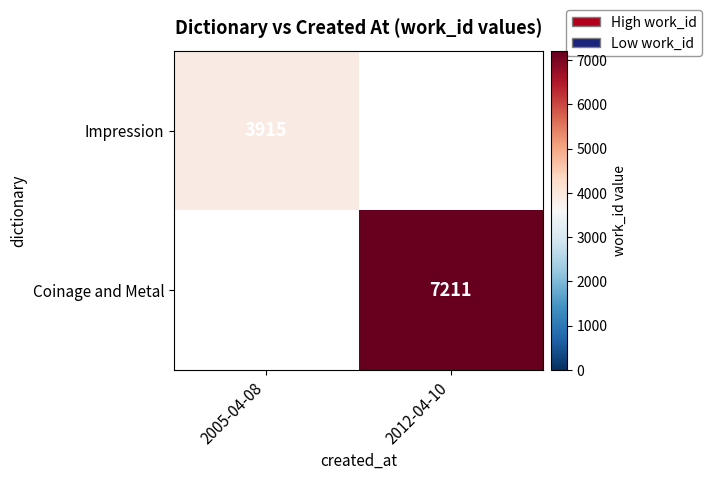

What is the smallest value displayed?

3915.0